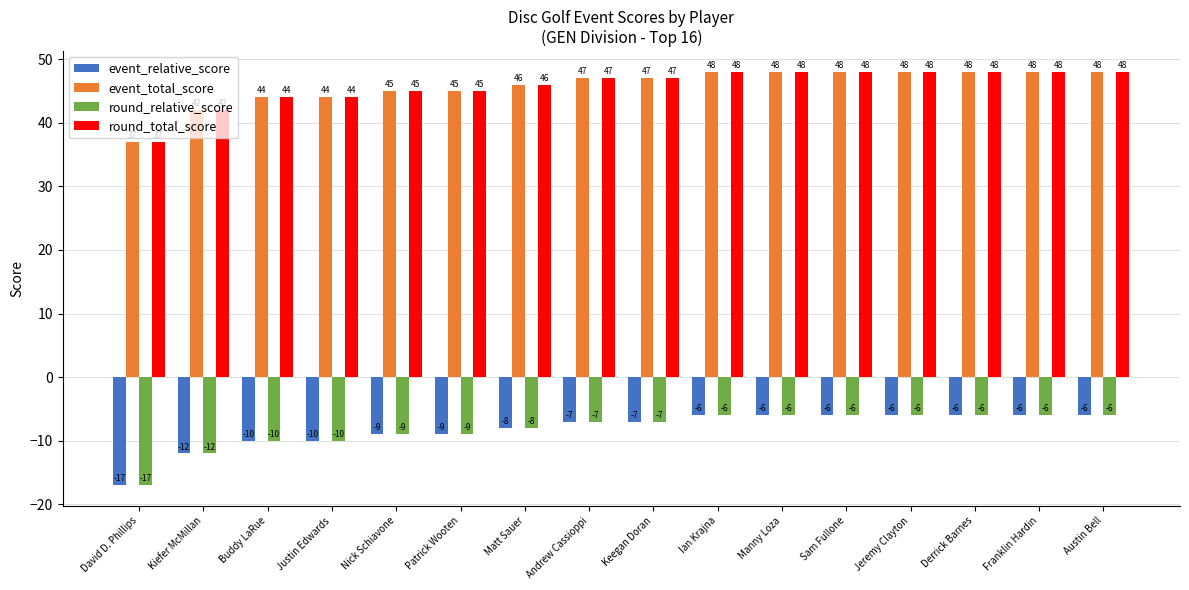

Count the number of categories in the chart.

16